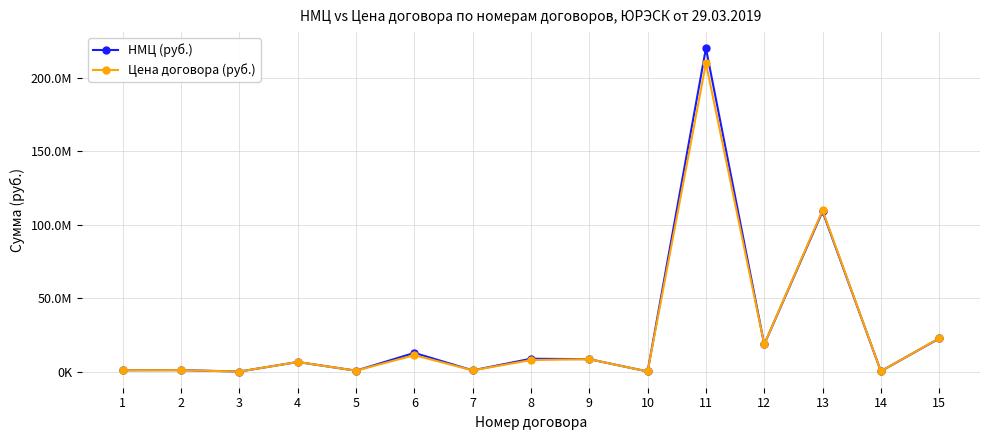

The value of Цена договора (руб.) at 10 is 128772.7. True or false?

False